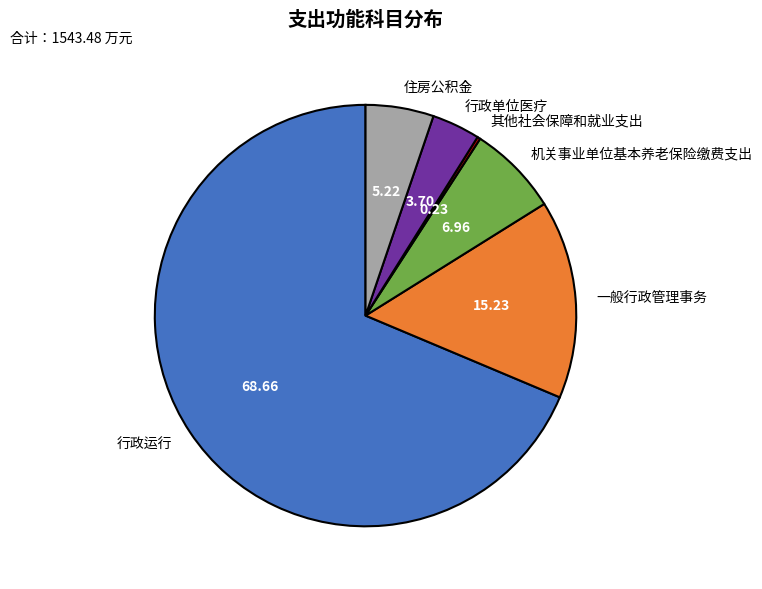

Which slice is the largest?

行政运行